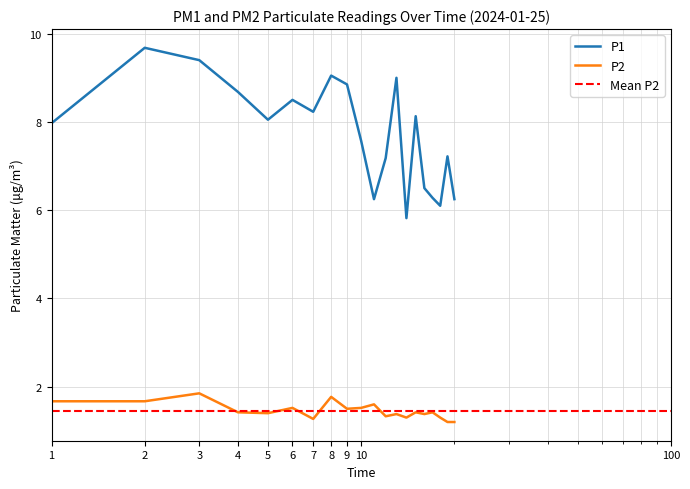

True or false: P2 and P1 intersect in this chart.

False